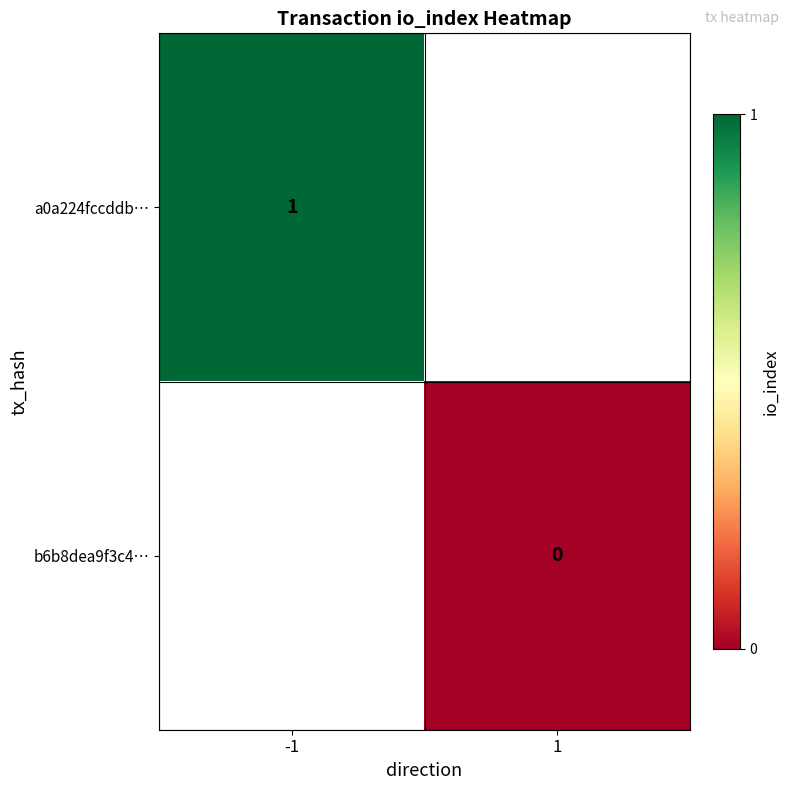

True or false: a0a224fccddb… has a value of 0 at -1.

False